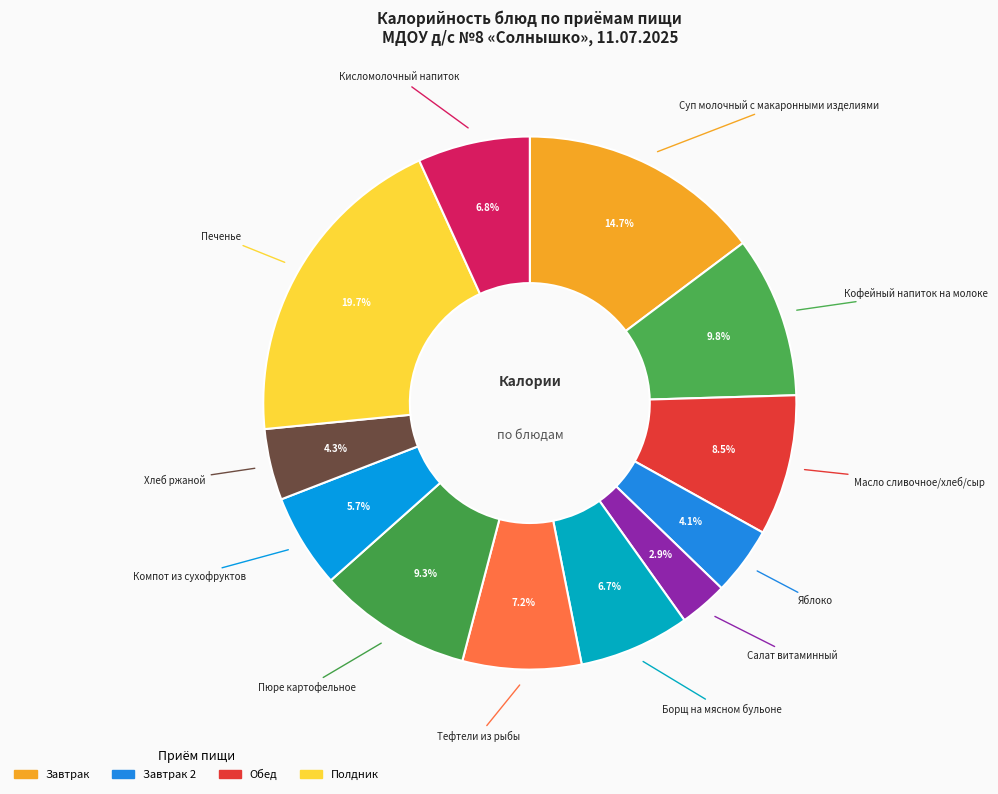

Count the number of slices in the pie.

12